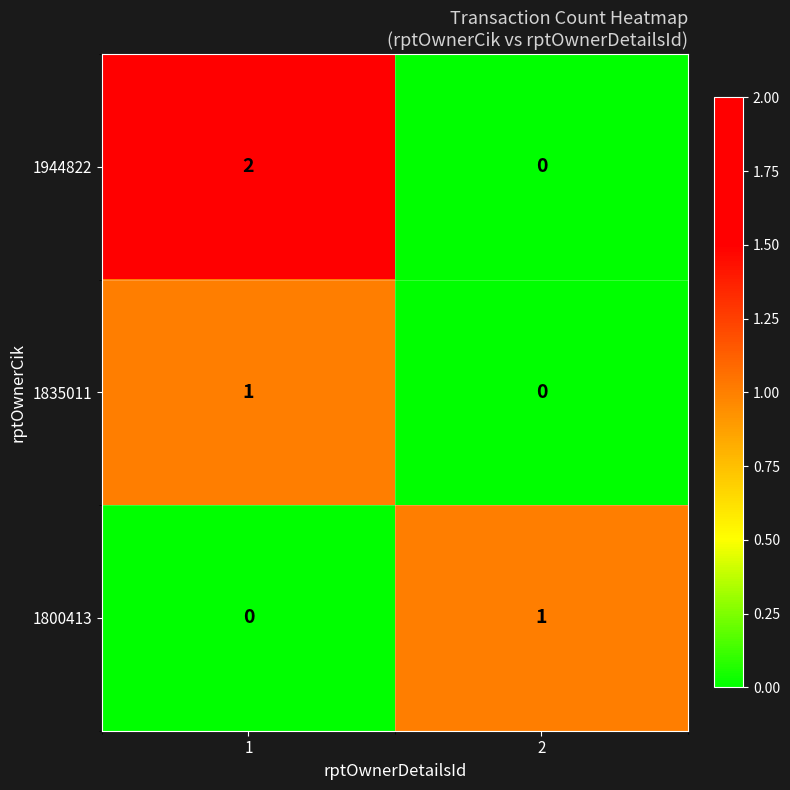

Rank the categories by 1800413 value from lowest to highest.

1, 2